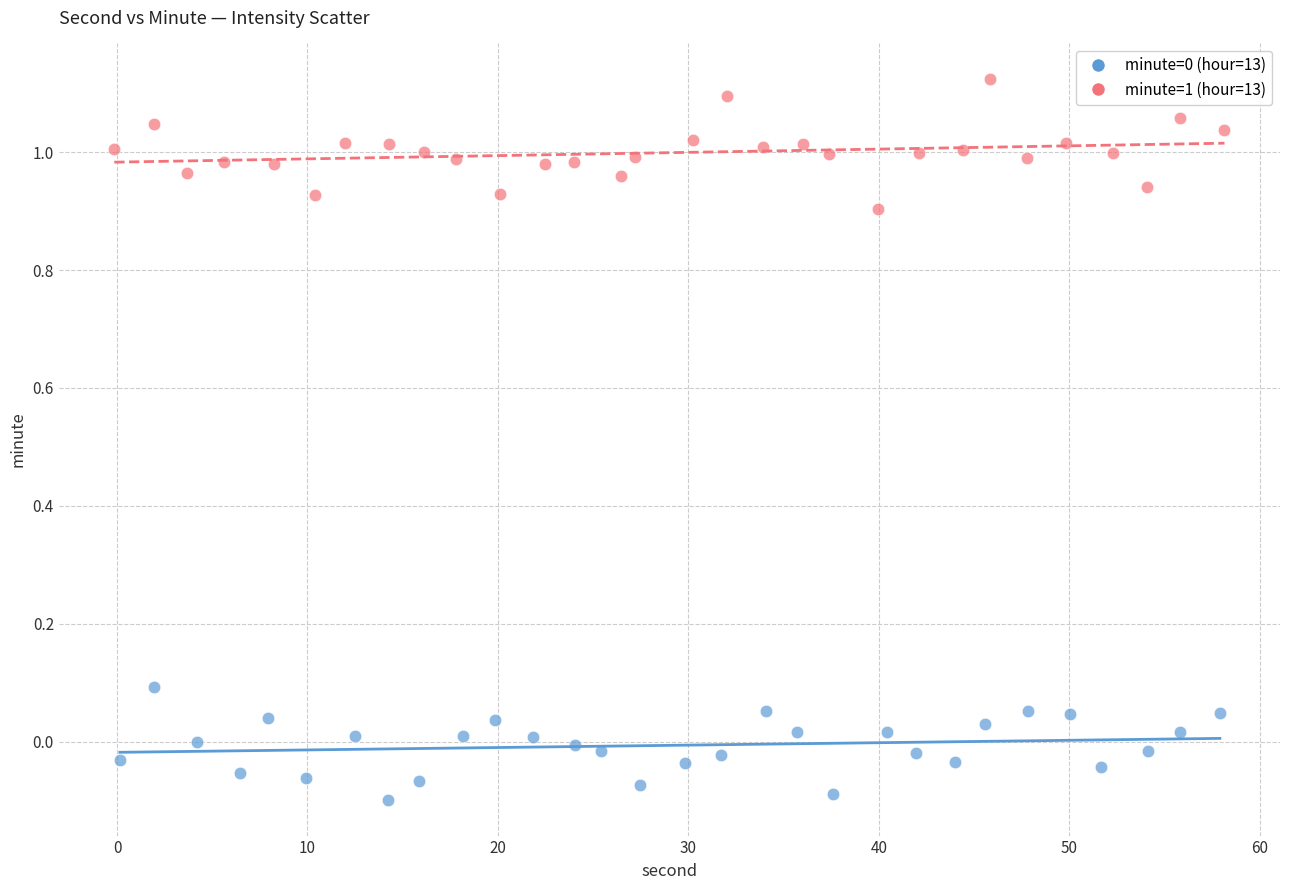

Which series reaches the maximum Y coordinate?

minute=1 (hour=13)